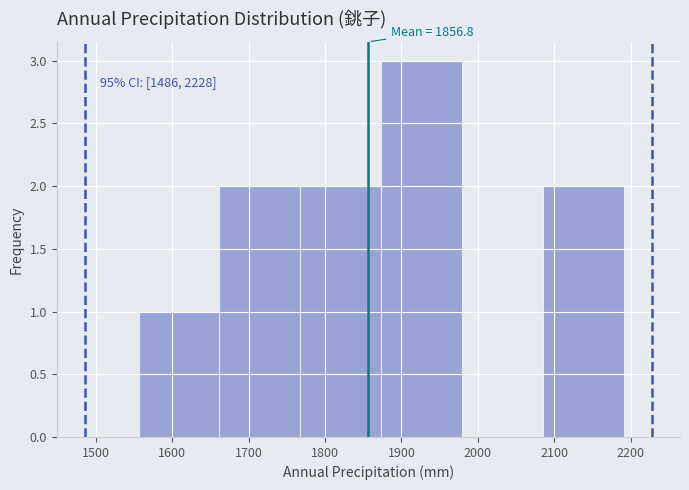

Over which range of the x-axis is the bar tallest?

1870 to 1980